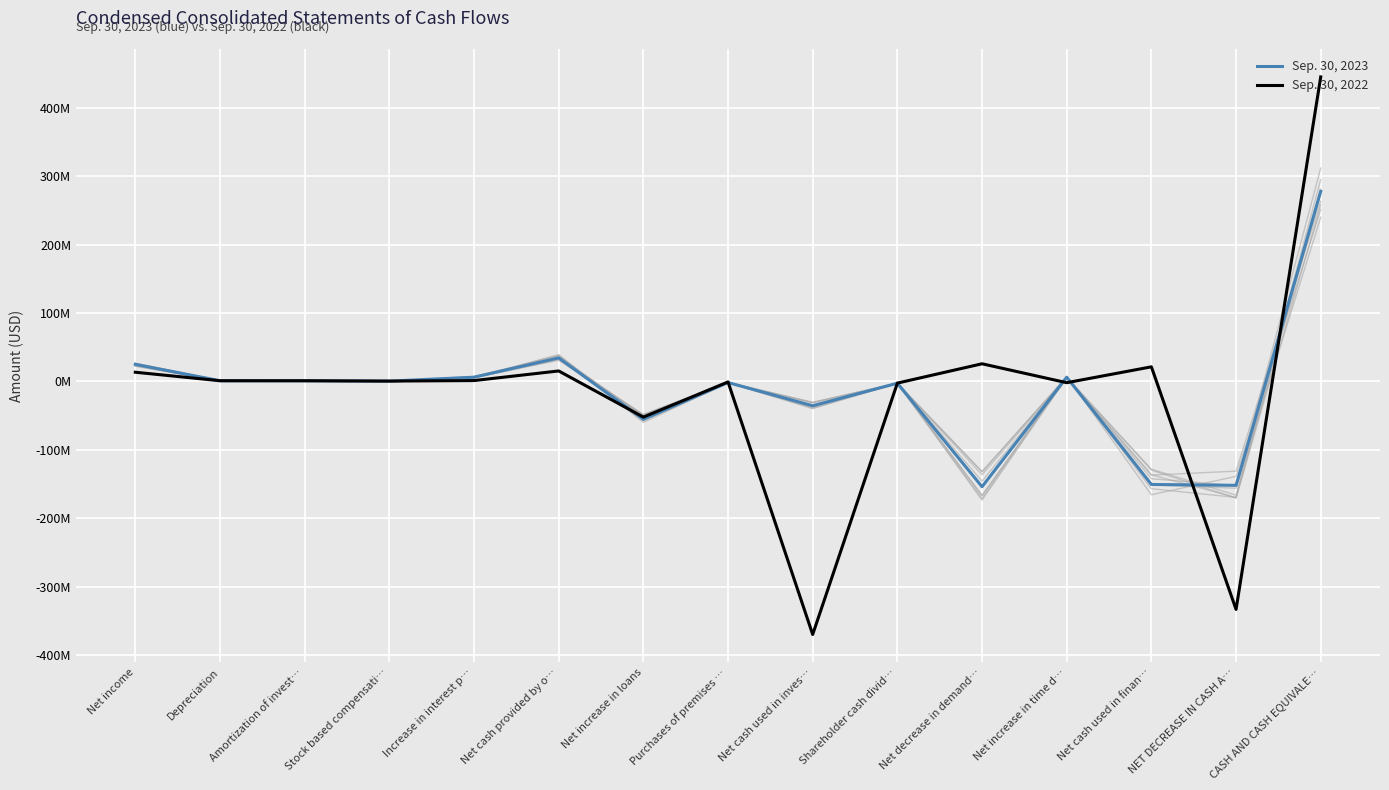

What is the difference between the maximum and minimum values in the Sep. 30, 2023 series?

431671000